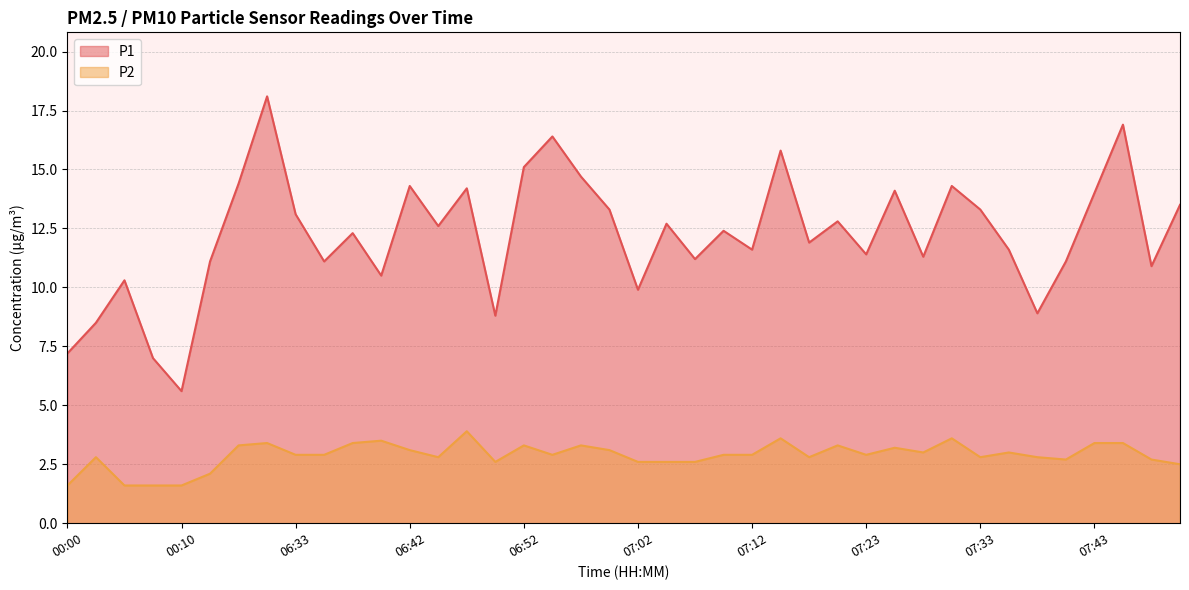

True or false: P2 has more than 1 points higher than both neighbors.

True